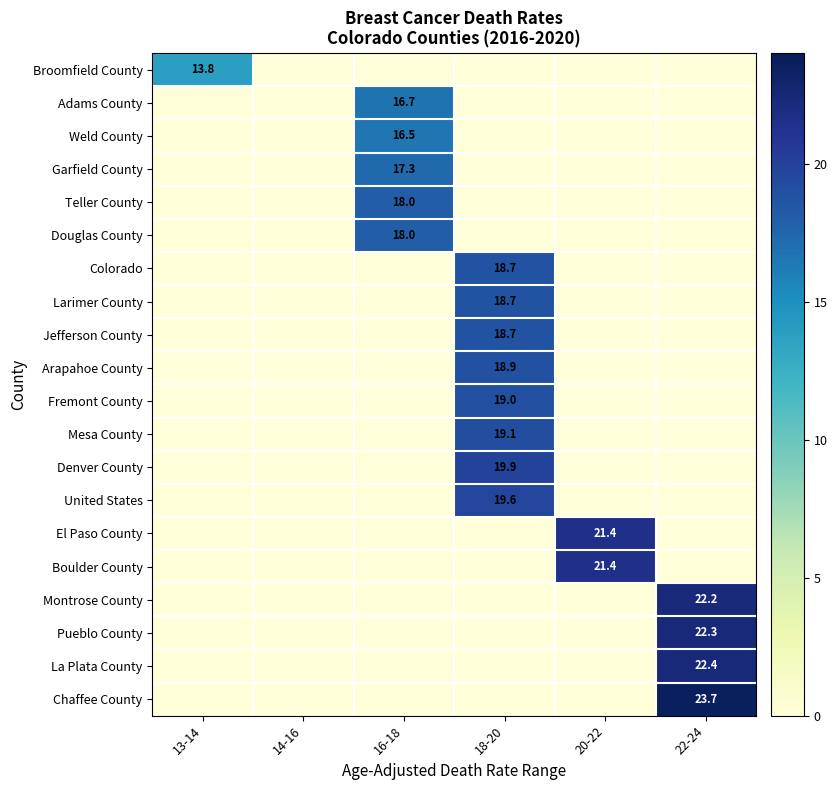

The Chaffee County series shows 7.7 at 22-24. True or false?

False